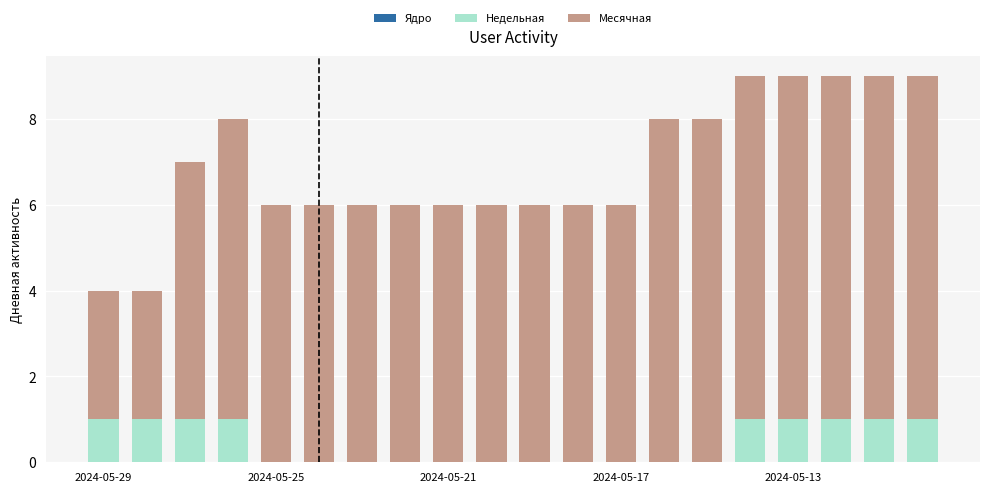

Count the number of data series in this chart.

2